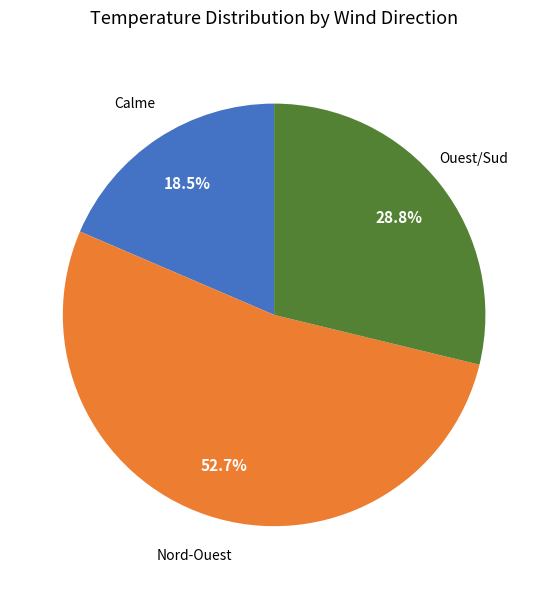

Is there a majority slice in this chart?

Yes